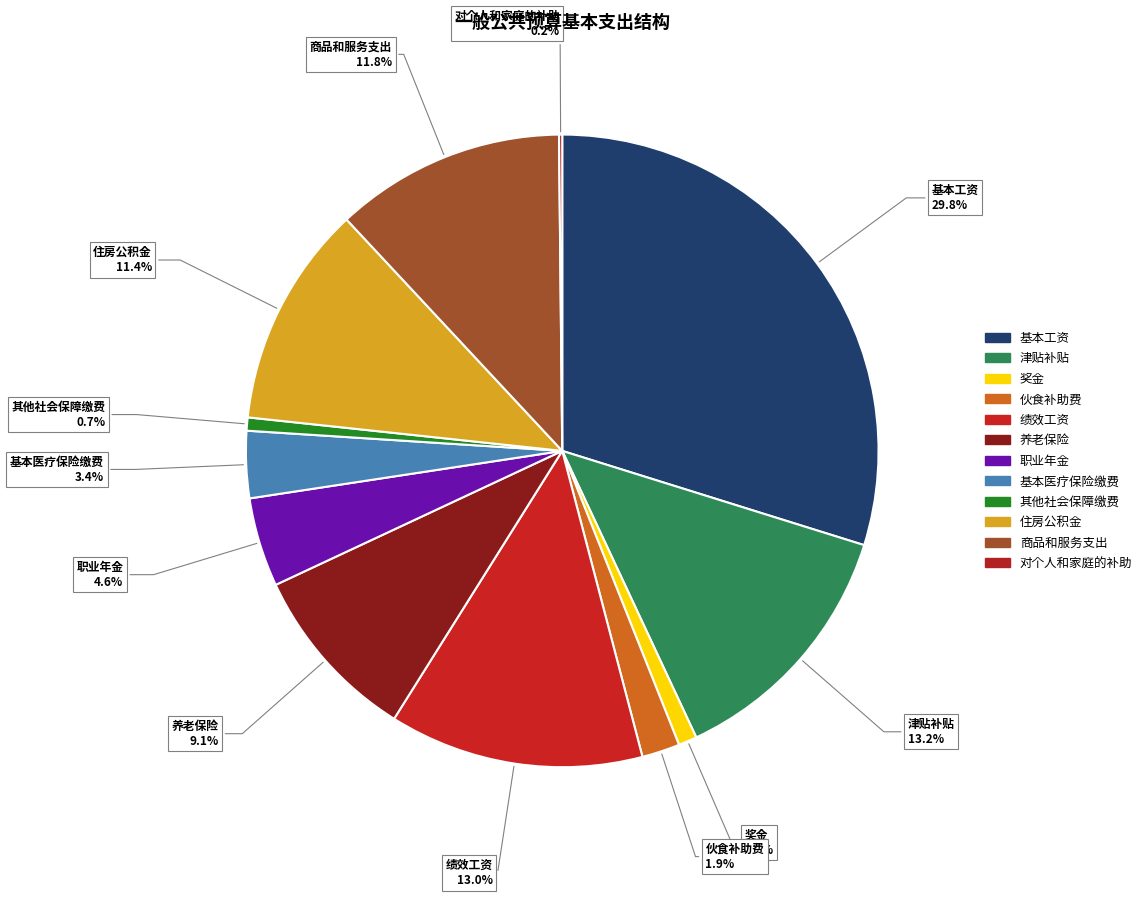

Approximately how many times larger is the value at 基本工资 compared to 其他社会保障缴费?

44.3